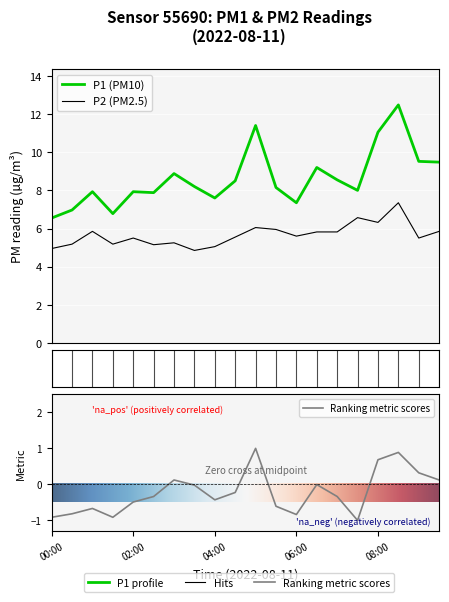

Rank the categories by P2 value from highest to lowest.

17, 15, 16, 10, 11, 04:00, 19, 13, 14, 12, 9, 08:00, 18, 6, 02:00, 06:00, 5, 8, 00:00, 7